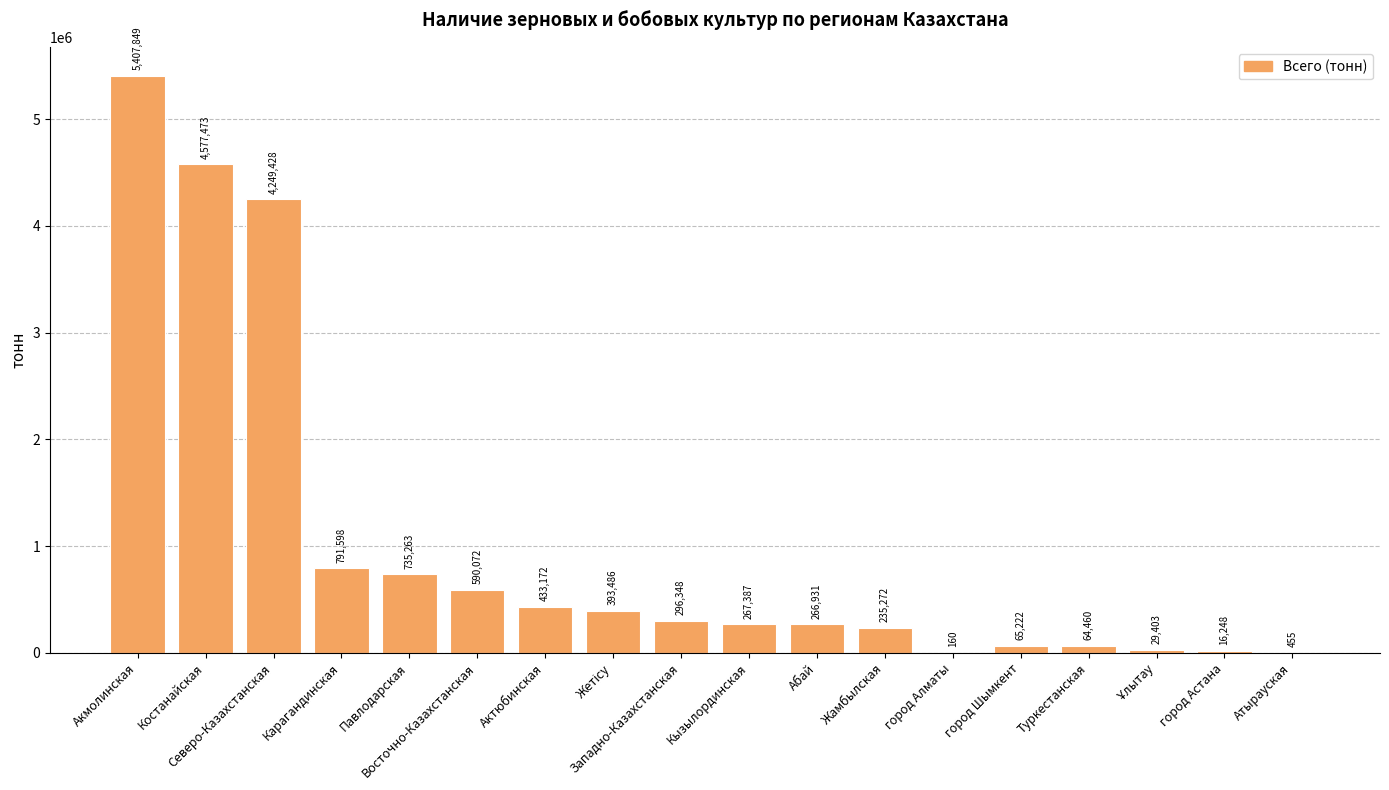

Between город Алматы and город Шымкент, which is larger?

город Шымкент